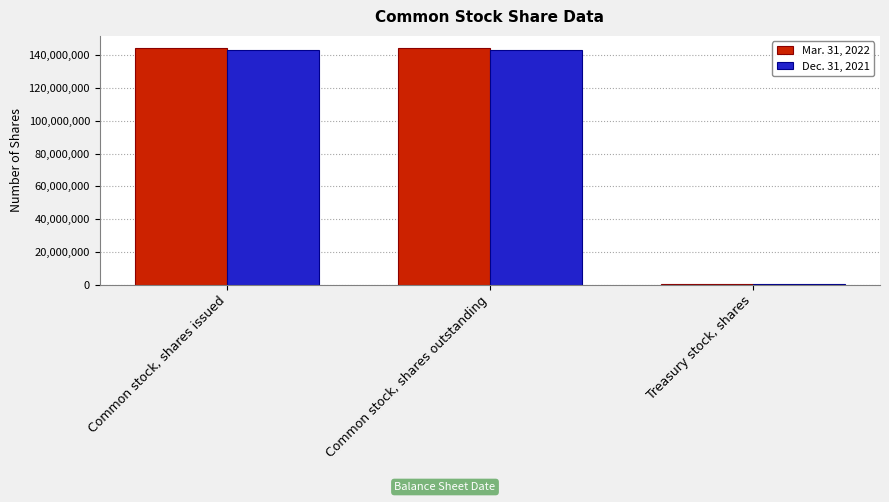

Is it true that Dec. 31, 2021 equals 235317362 at Common stock, shares outstanding?

False